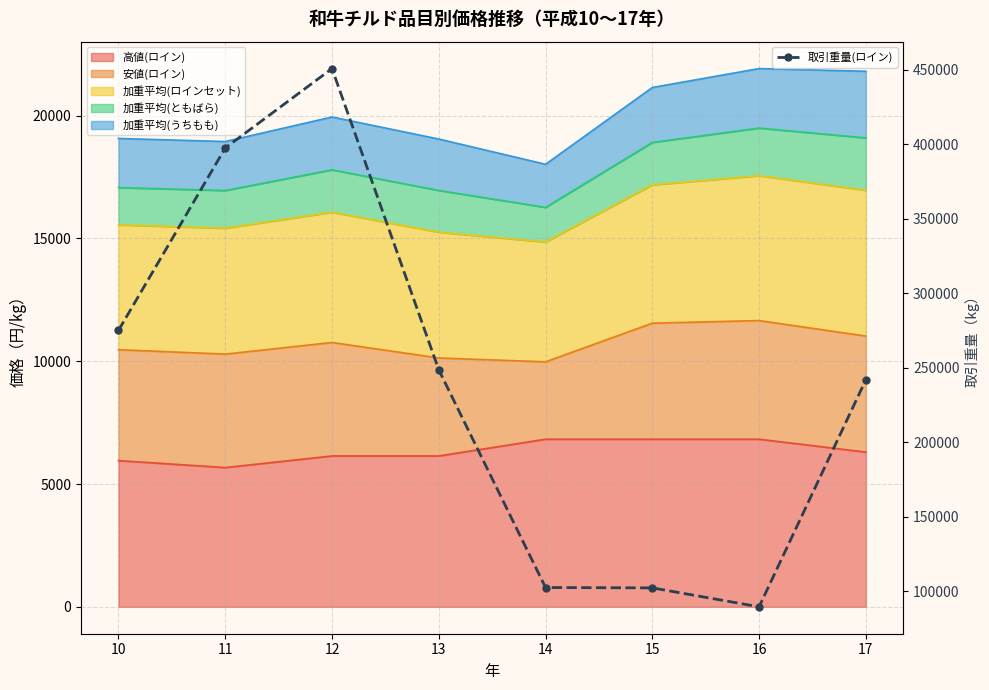

True or false: the data shows 397547 at 11.

True